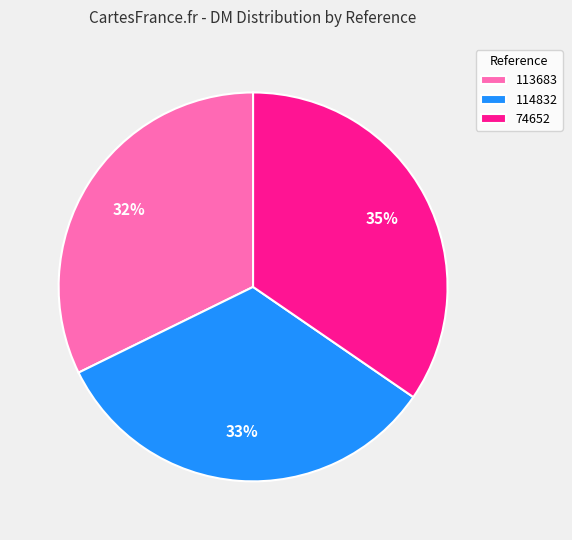

How many segments does this pie chart have?

3